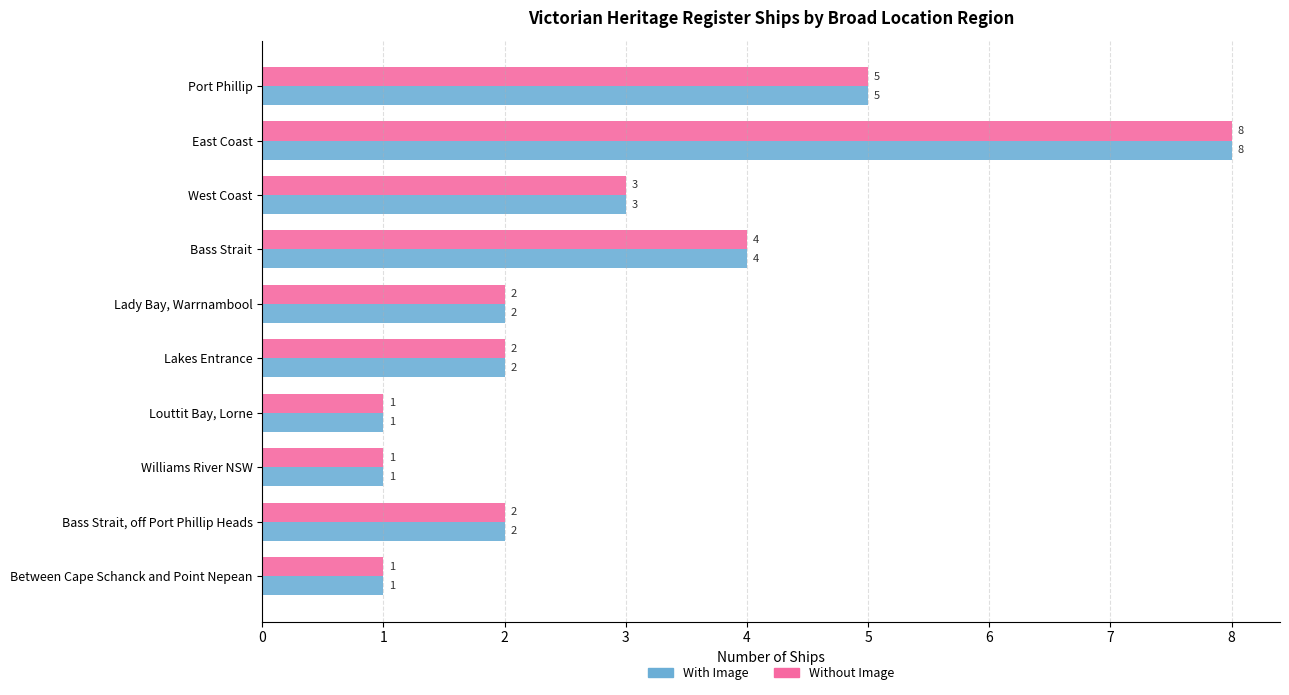

At which label is Without Image closest to 4?

Bass Strait